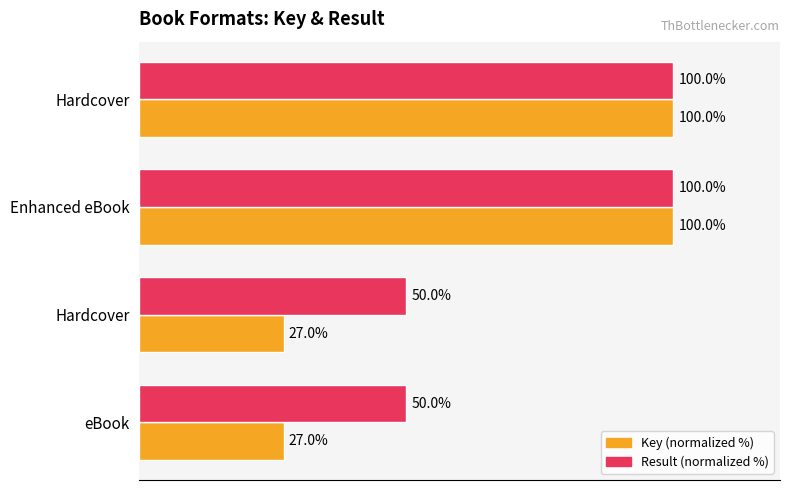

What is the sum of all Key (normalized %) values?

254.0